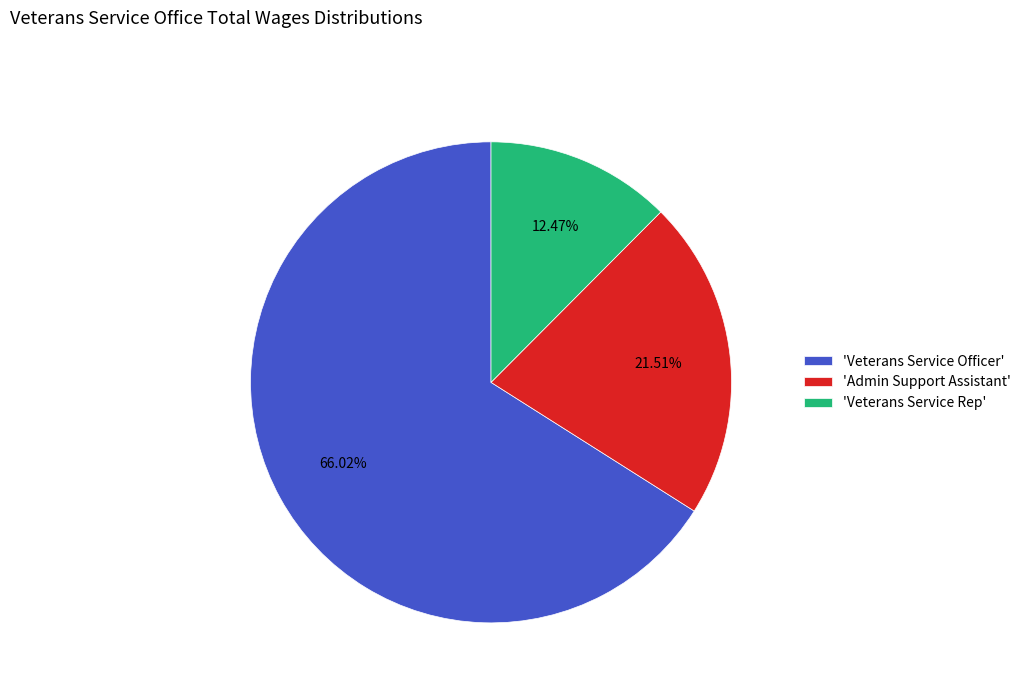

Which slice is the largest?

'Veterans Service Officer'